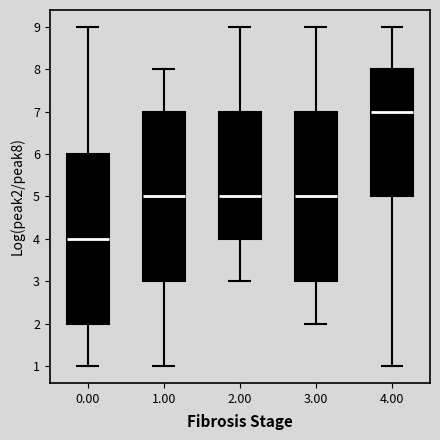

Reading left to right, read every box against the y-axis: the position of its median line, the range the box covers, and the ends of its whiskers. The values are not printed on the chart, so give them approximately, as read against the axis.

0.00: median 4, box 2 to 6, whiskers 1 to 9
1.00: median 5, box 3 to 7, whiskers 1 to 8
2.00: median 5, box 4 to 7, whiskers 3 to 9
3.00: median 5, box 3 to 7, whiskers 2 to 9
4.00: median 7, box 5 to 8, whiskers 1 to 9